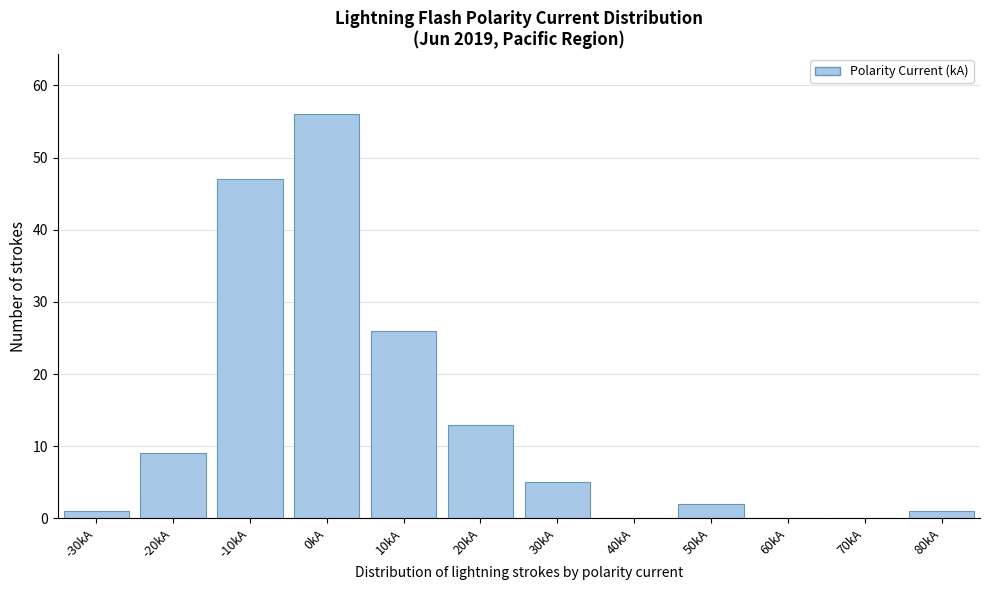

Reading left to right, transcribe all the data shown in this chart.

-30kA=1	-20kA=9	-10kA=47	0kA=56	10kA=26	20kA=13	30kA=5	40kA=0	50kA=2	60kA=0	70kA=0	80kA=1